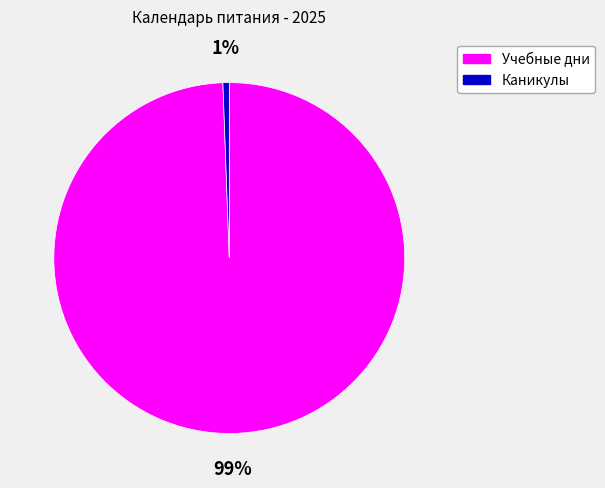

Does any single category account for the majority?

Yes